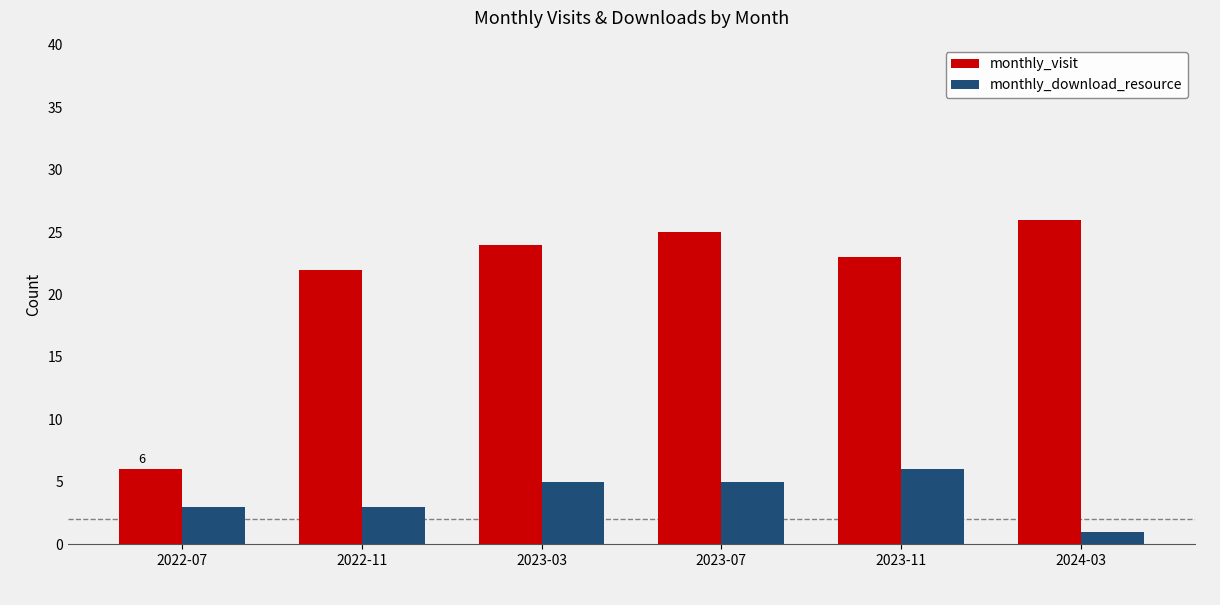

How many bars are there in each group?

2